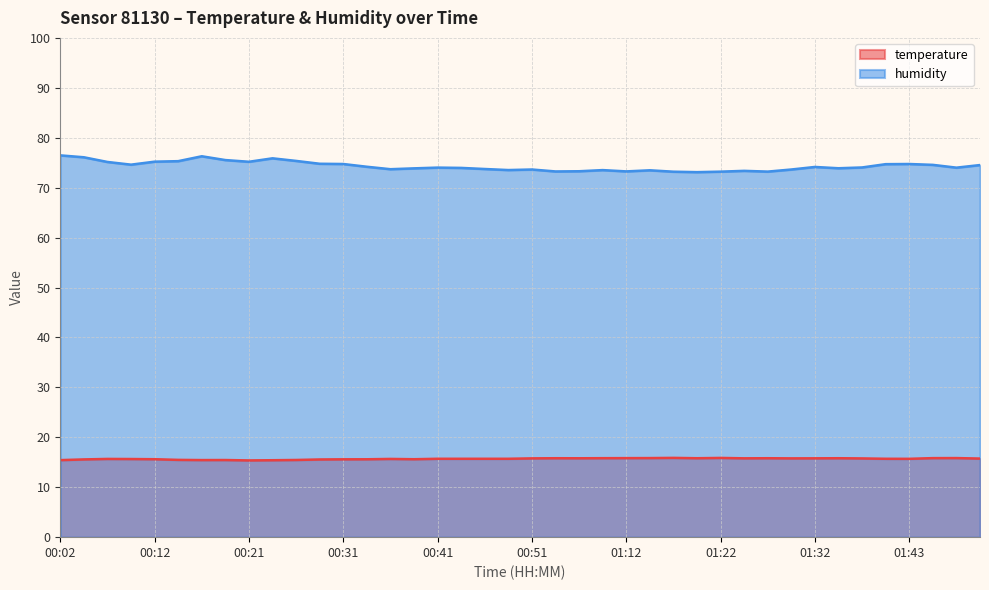

At which label is temperature closest to 15?

00:21